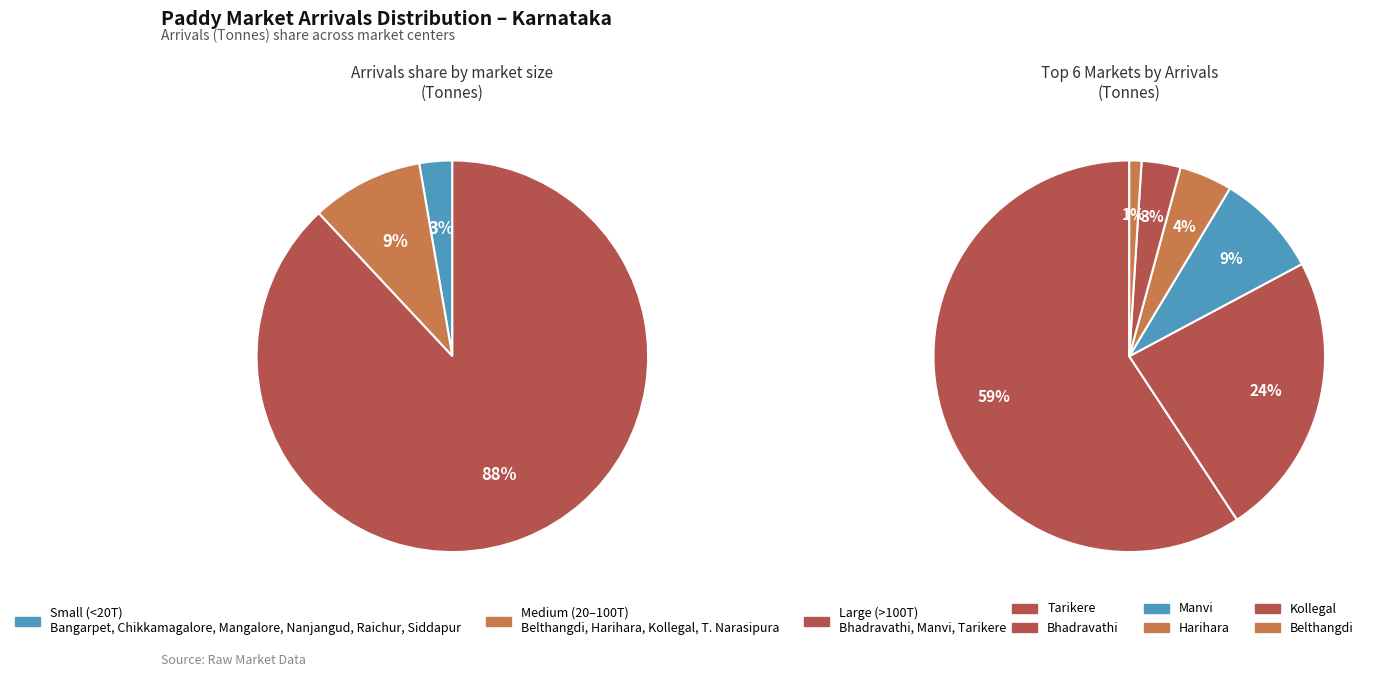

Which series has the largest range (max minus min)?

Arrivals